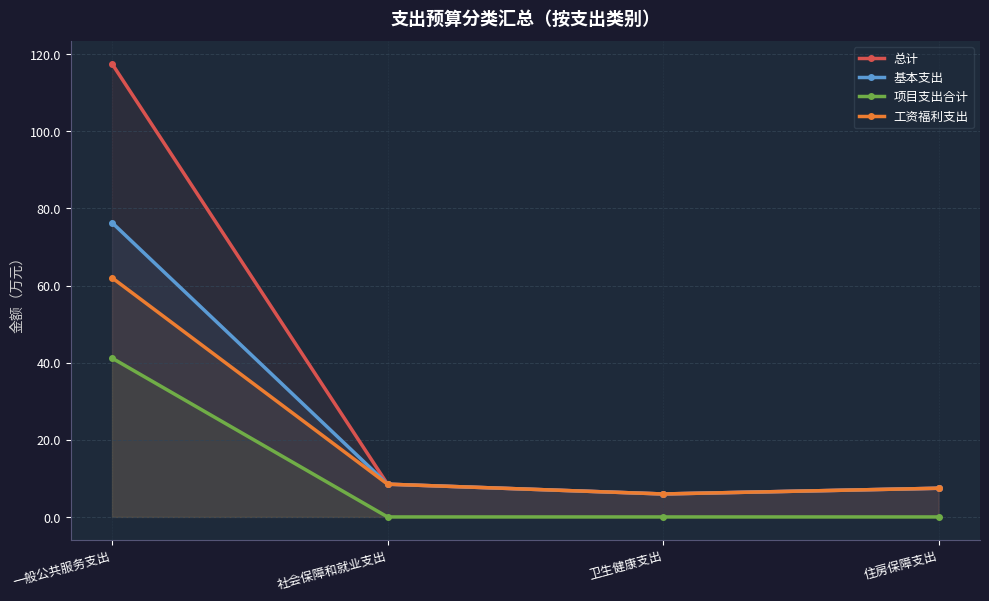

The 项目支出合计 series shows 24.5 at 一般公共服务支出. True or false?

False